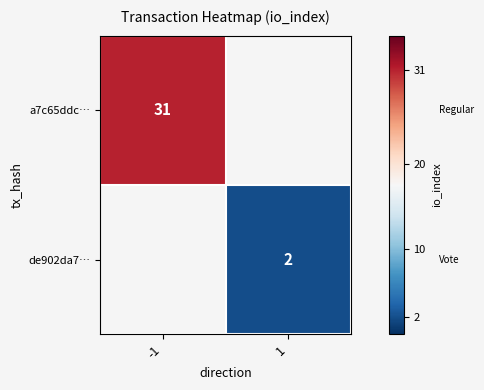

The a7c65ddc… series shows 31 at -1. True or false?

True